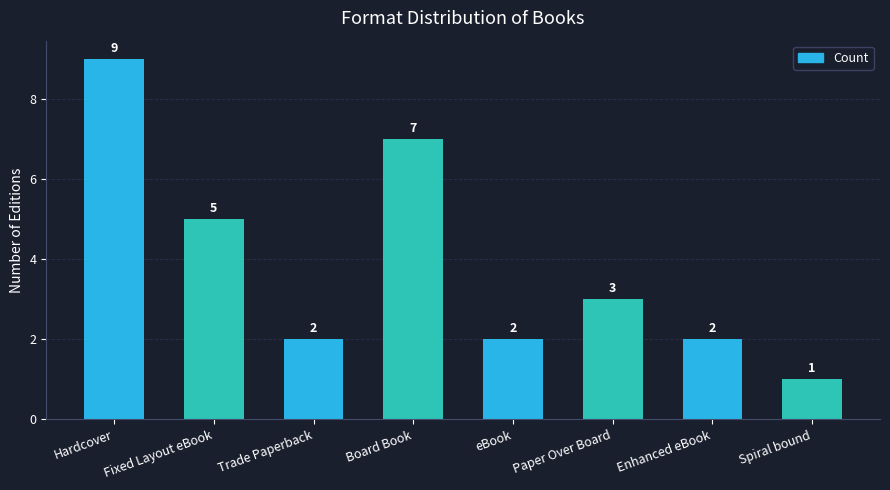

How many distinct data groups are displayed?

1